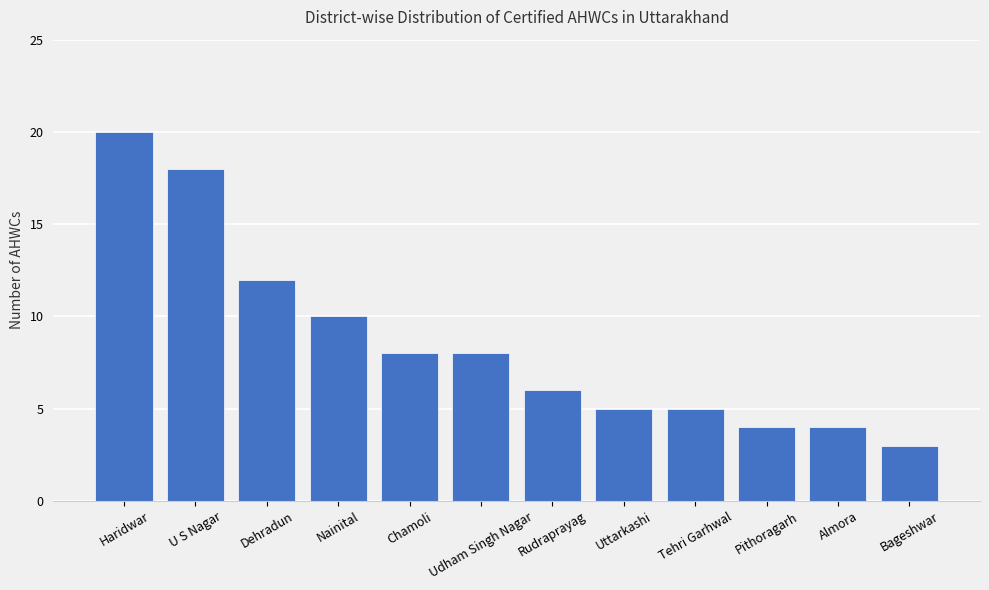

What is the greatest value displayed?

20